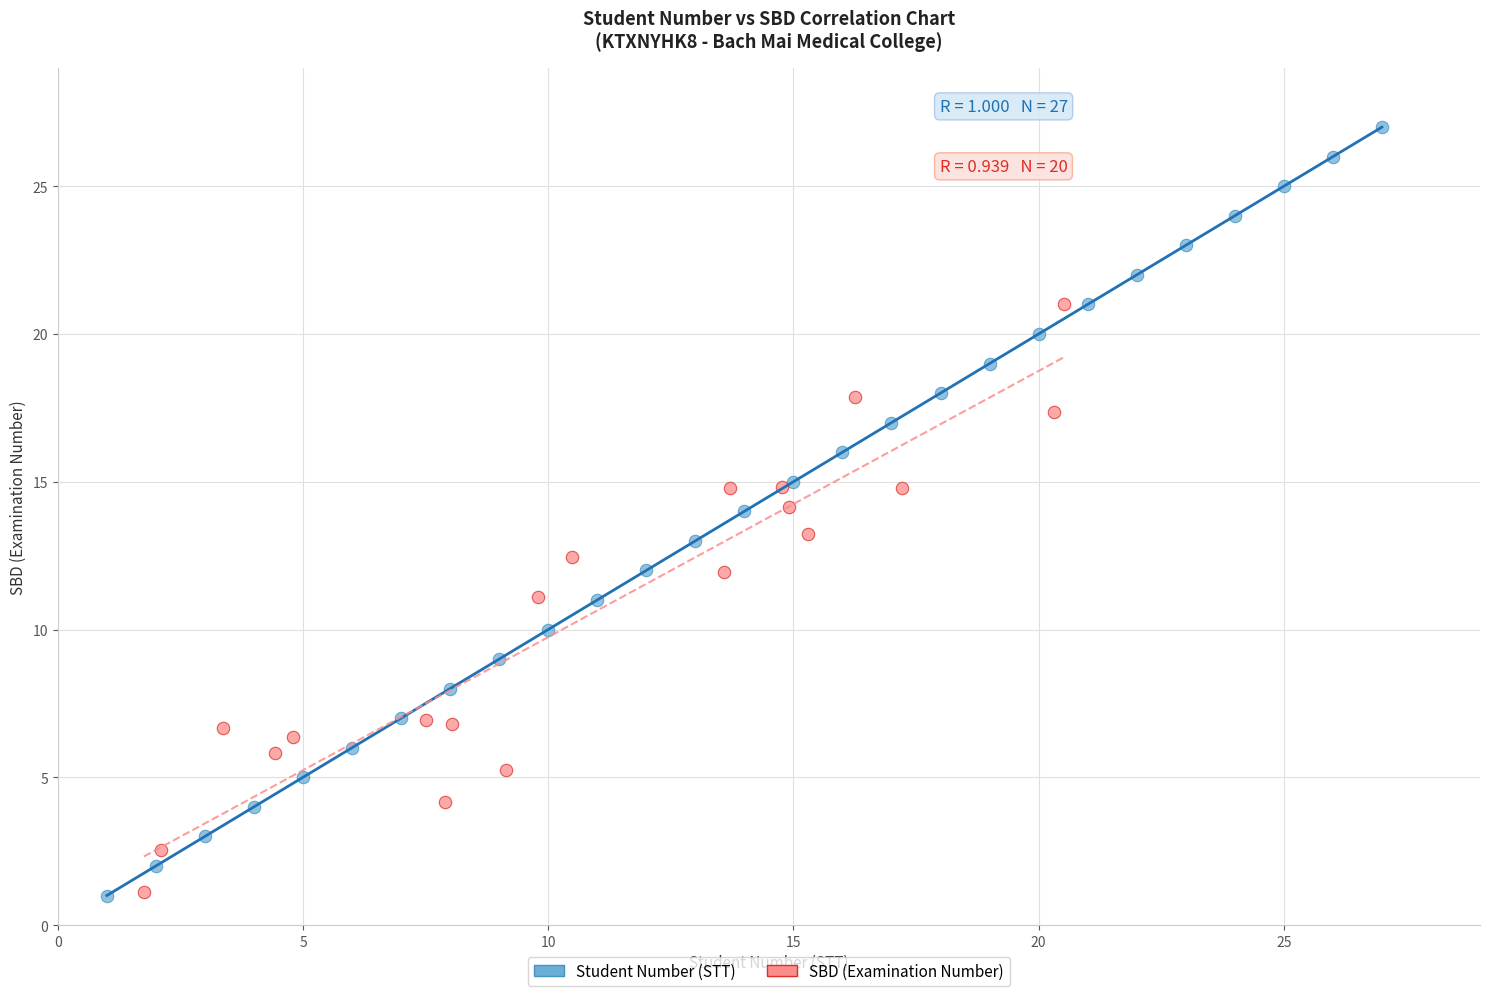

Which series reaches the maximum Y coordinate?

Student Number (STT)